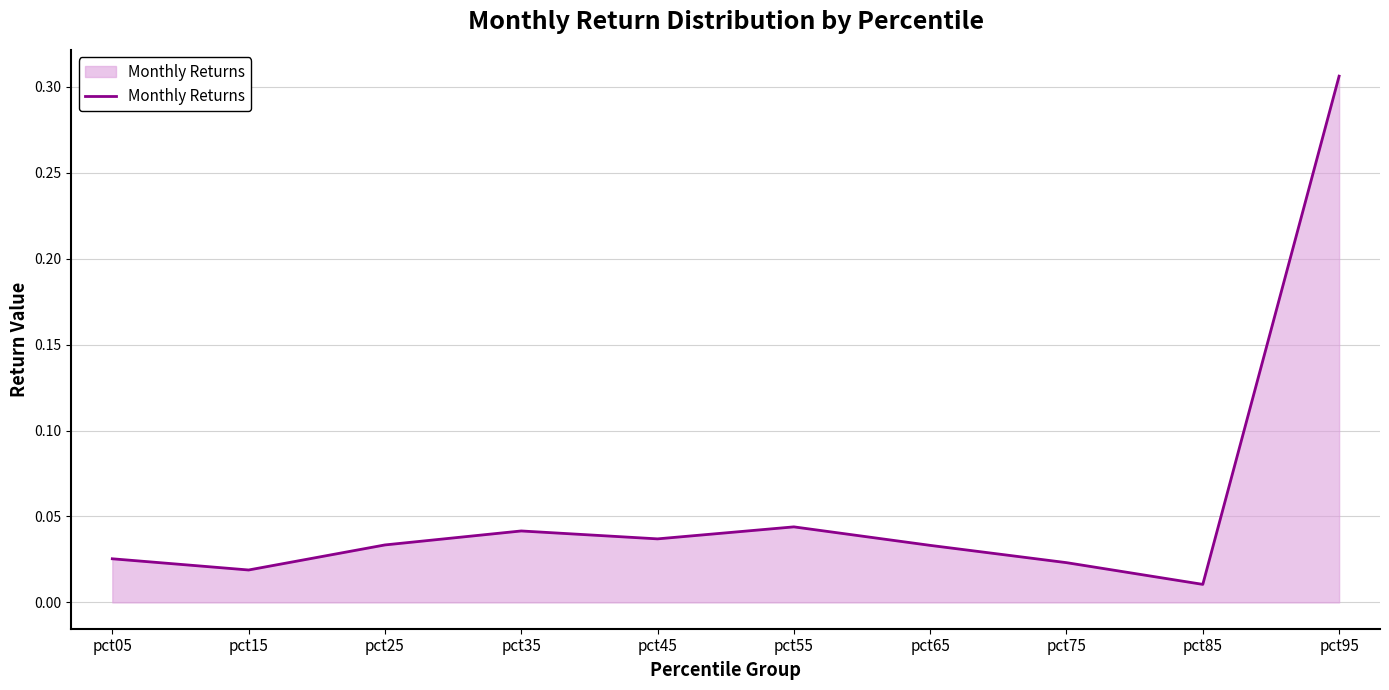

At which category does the chart reach its minimum across all series?

pct85